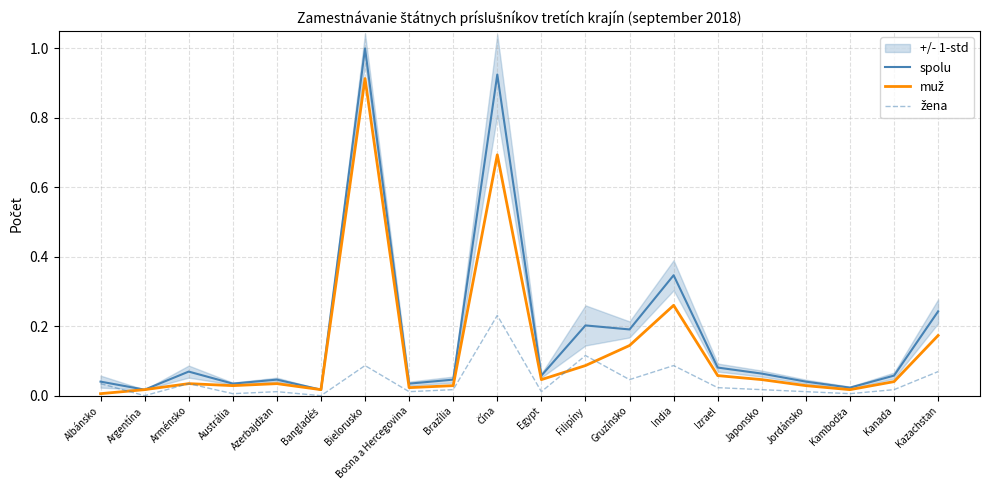

Reading left to right, list all the values displayed in this chart.

spolu: 0.0	0.0	0.1	0.0	0.0	0.0	1.0	0.0	0.0	0.9	0.1	0.2	0.2	0.3	0.1	0.1	0.0	0.0	0.1	0.2
muž: 0.0	0.0	0.0	0.0	0.0	0.0	0.9	0.0	0.0	0.7	0.0	0.1	0.1	0.3	0.1	0.0	0.0	0.0	0.0	0.2
žena: 0.0	0.0	0.0	0.0	0.0	0.0	0.1	0.0	0.0	0.2	0.0	0.1	0.0	0.1	0.0	0.0	0.0	0.0	0.0	0.1